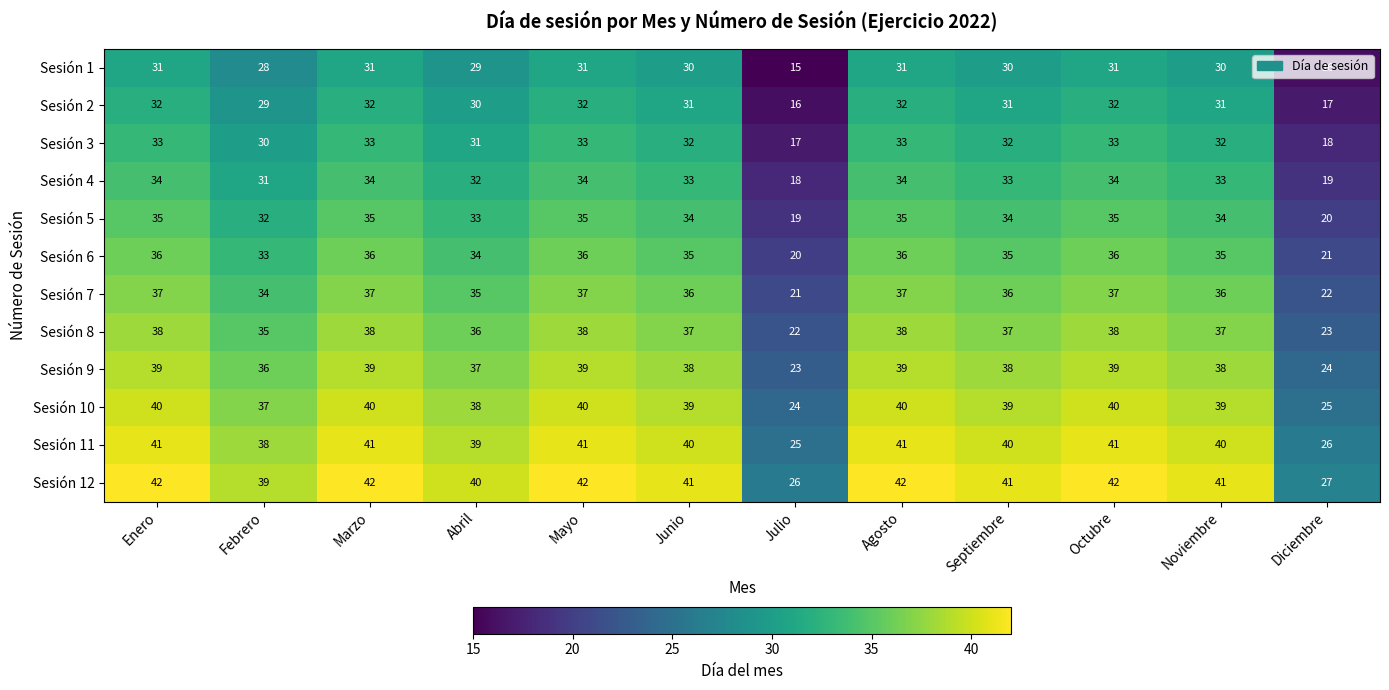

What is the greatest value displayed?

42